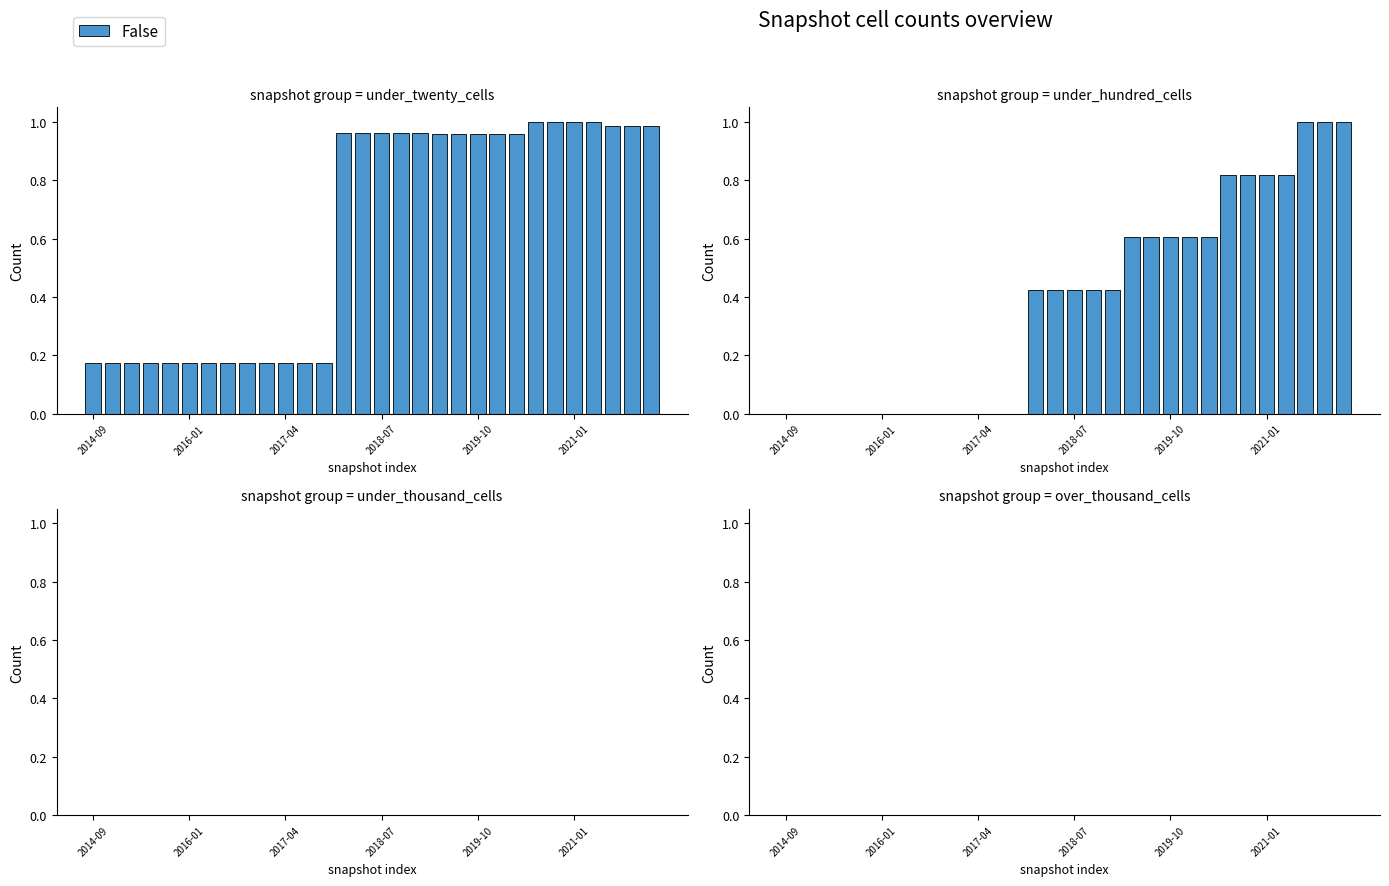

At how many categories does at least one series exceed 0?

30